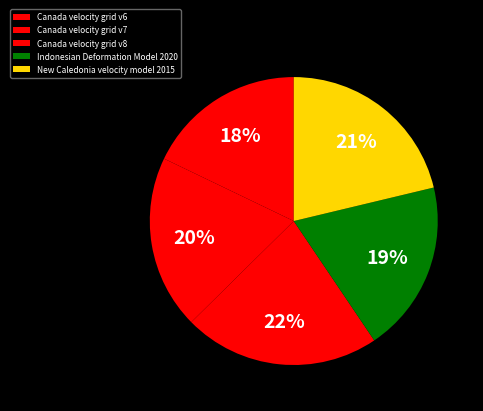

How much of the chart is everything except New Caledonia velocity model 2015?

78.7%